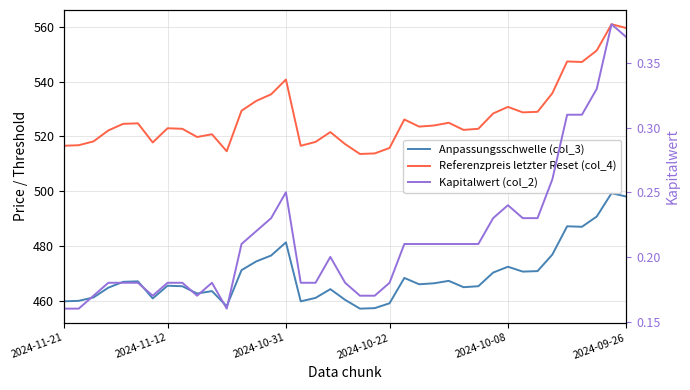

What is the minimum value shown in the chart?

0.2